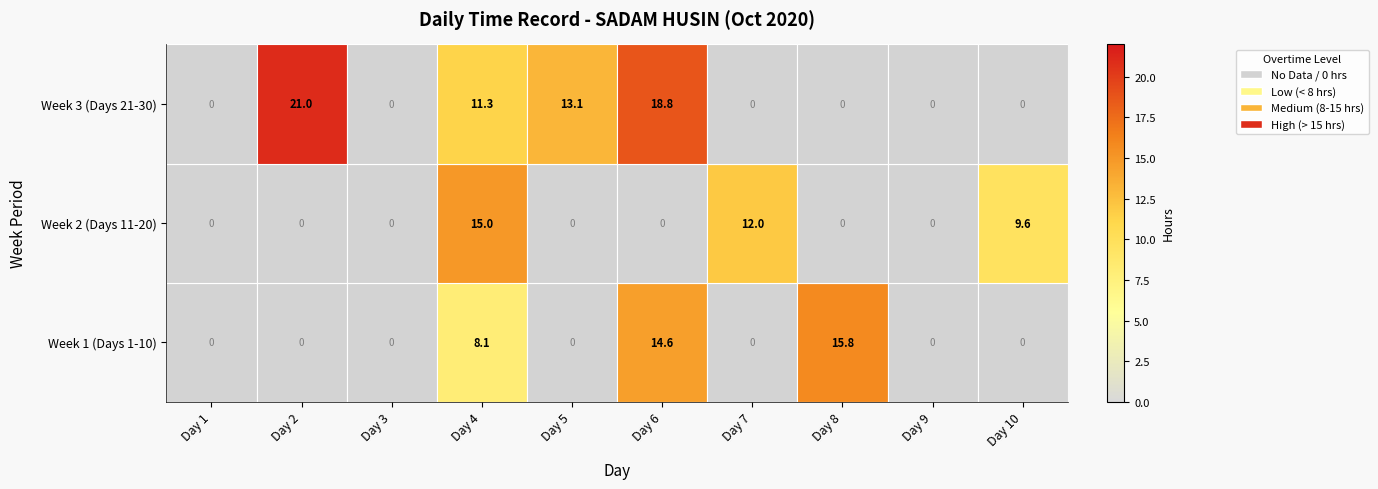

Where is Week 3 (Days 21-30) nearest to the value 10?

Day 4